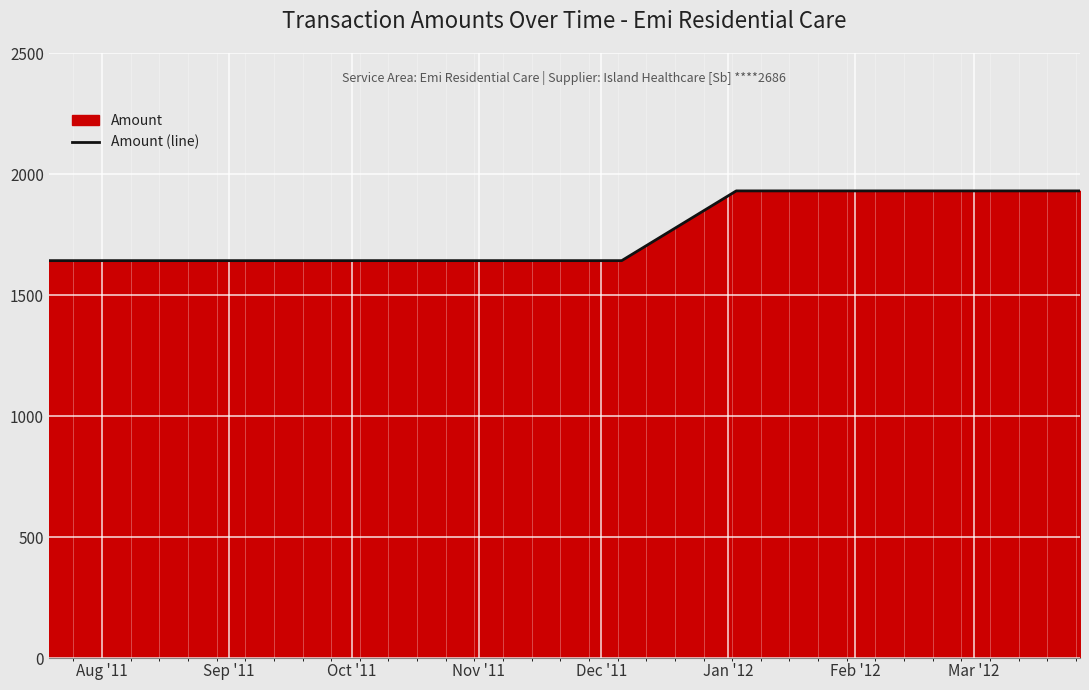

Reading right to left, what are all the values shown in this chart?

1930.3	1930.3	1930.3	1930.3	1642.2	1642.2	1642.2	1642.2	1642.2	1642.2